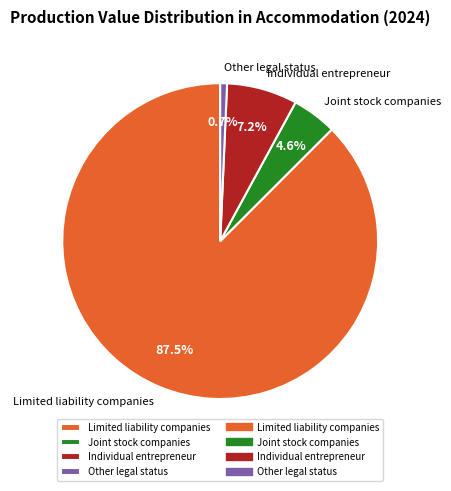

How many slices are in this pie chart?

4